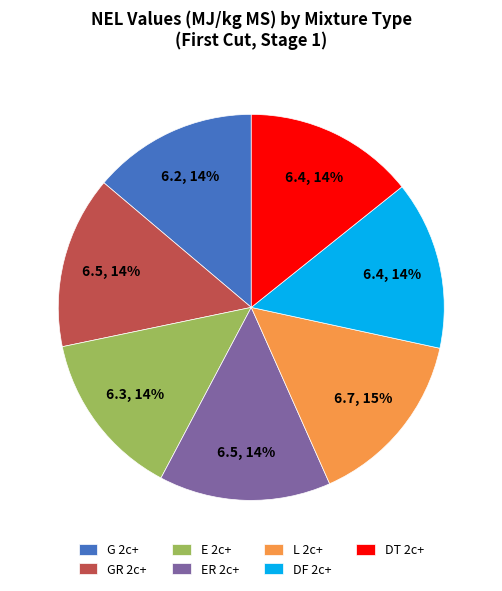

Which slice is the largest?

L 2c+